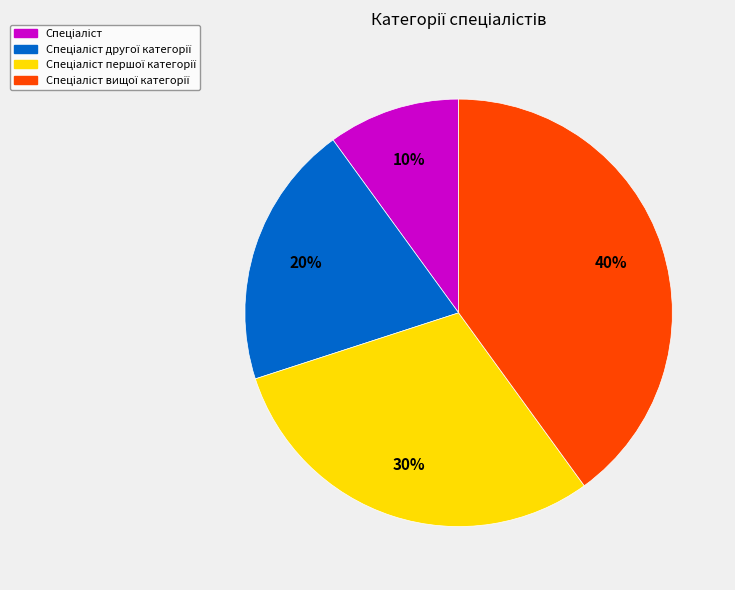

To the nearest percent, what is the average slice percentage?

25%